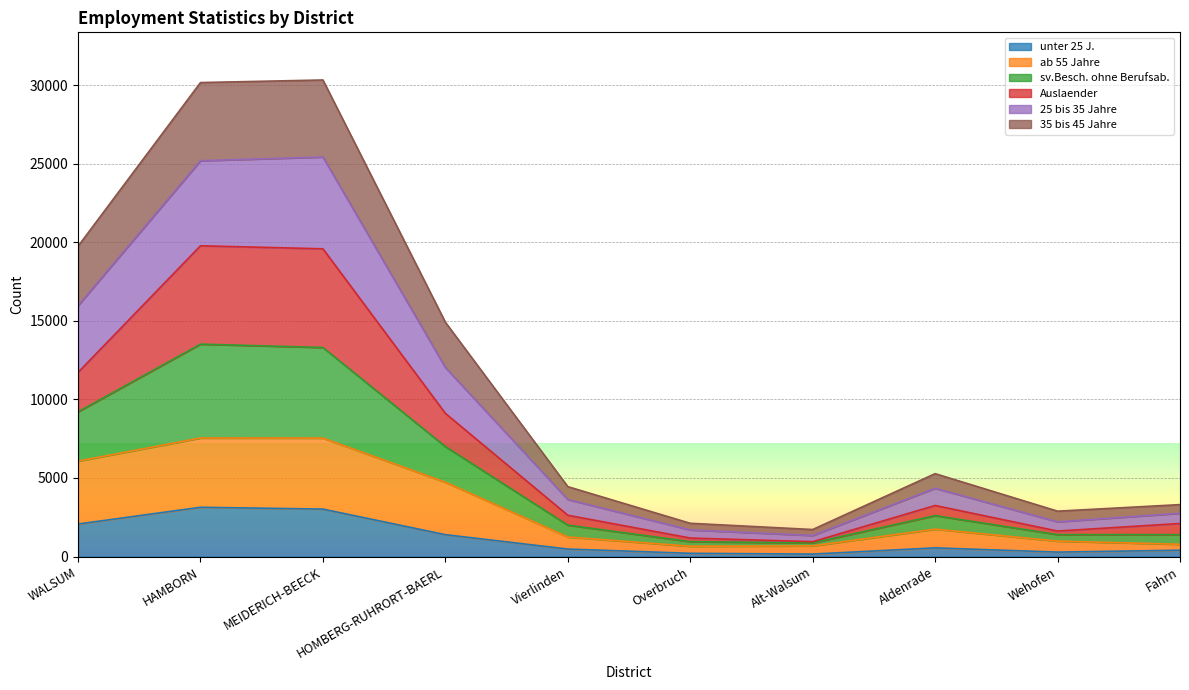

What is the total value across all series at HAMBORN?

30155